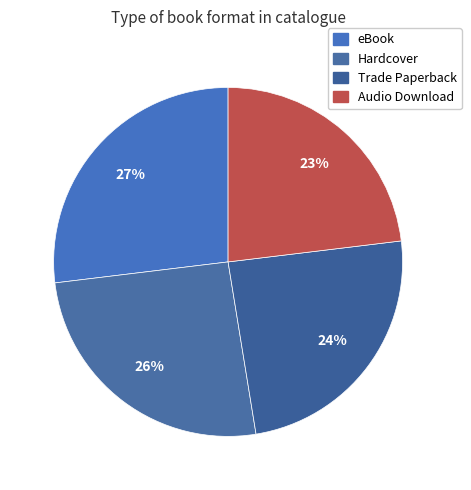

Count the number of slices in the pie.

4